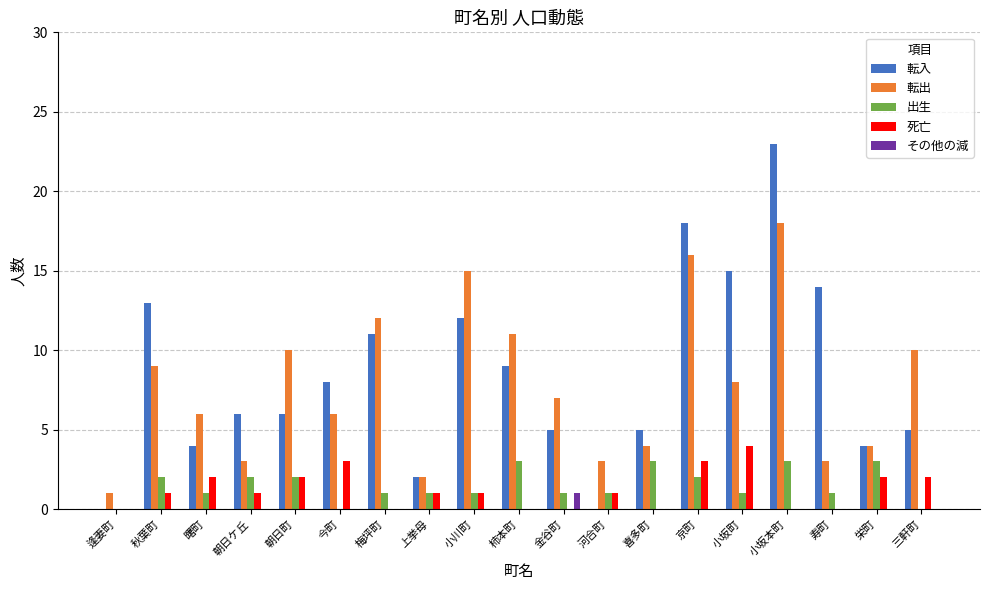

Count the number of data series in this chart.

5